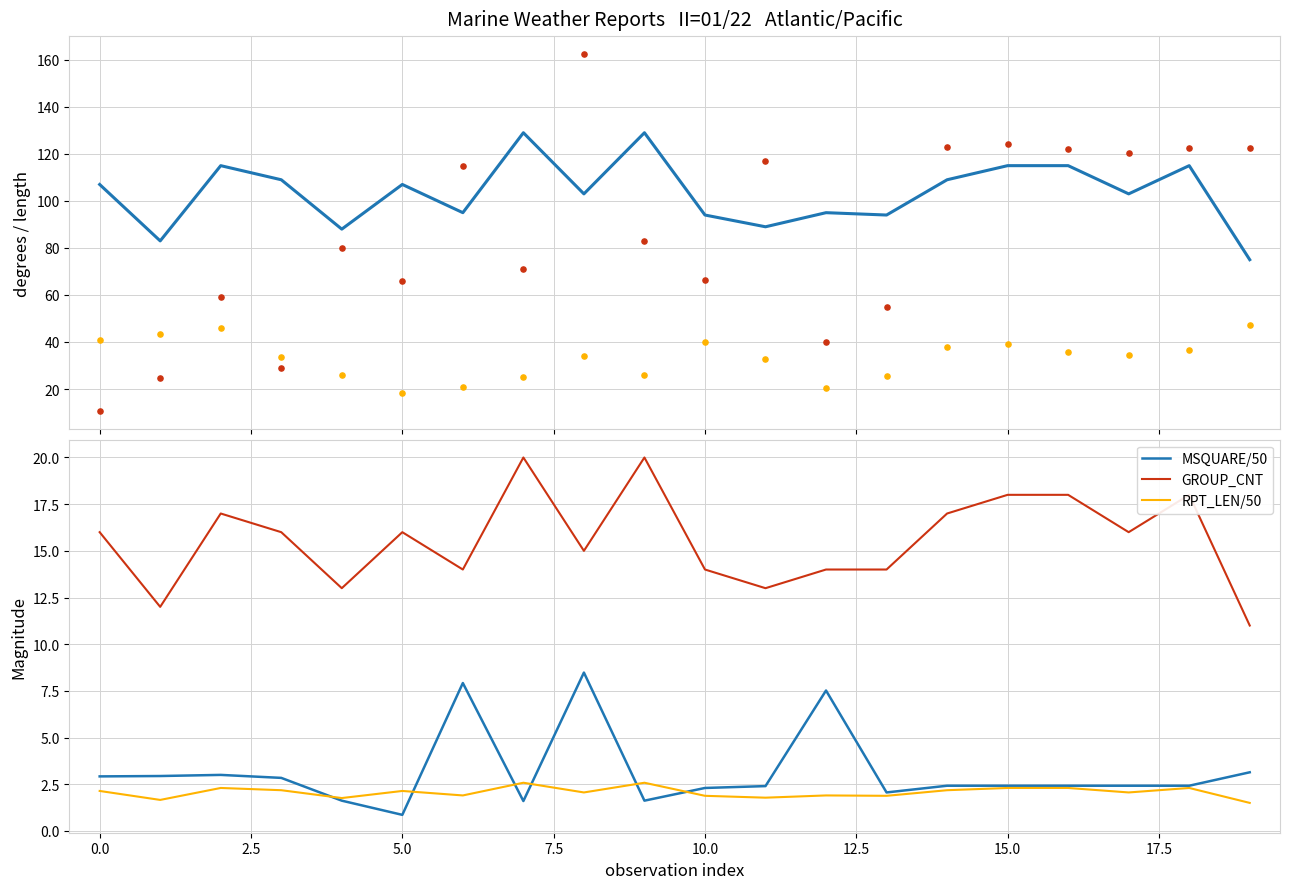

The MSQUARE/50 series shows 2.3 at 10.0. True or false?

True